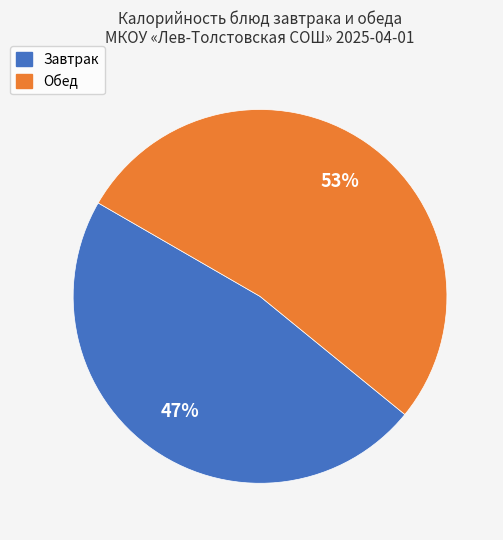

To the nearest percent, what is the average slice percentage?

50%